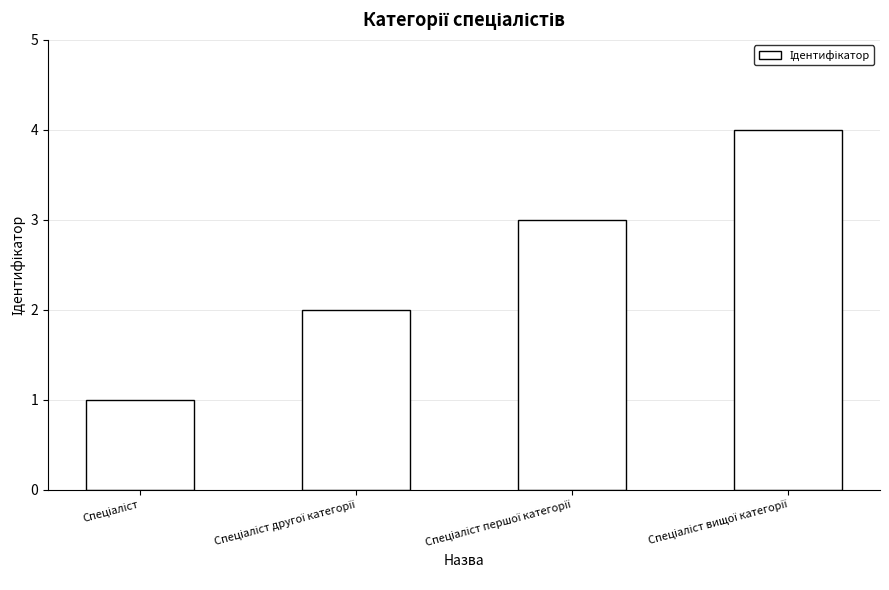

What is the difference between the maximum and minimum values?

3